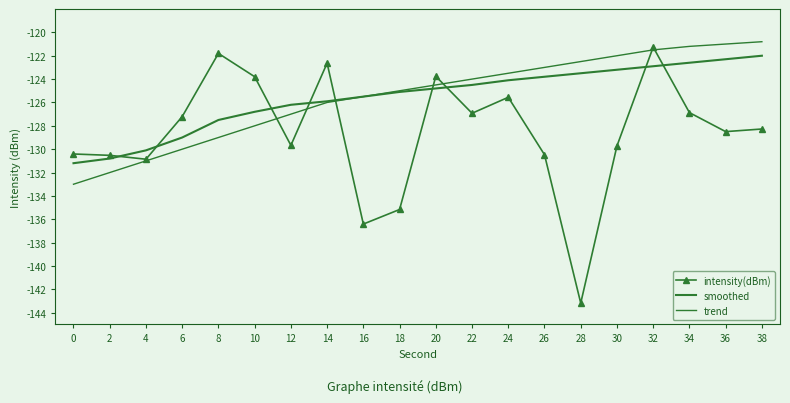

How many data points in smoothed are above -124?

7